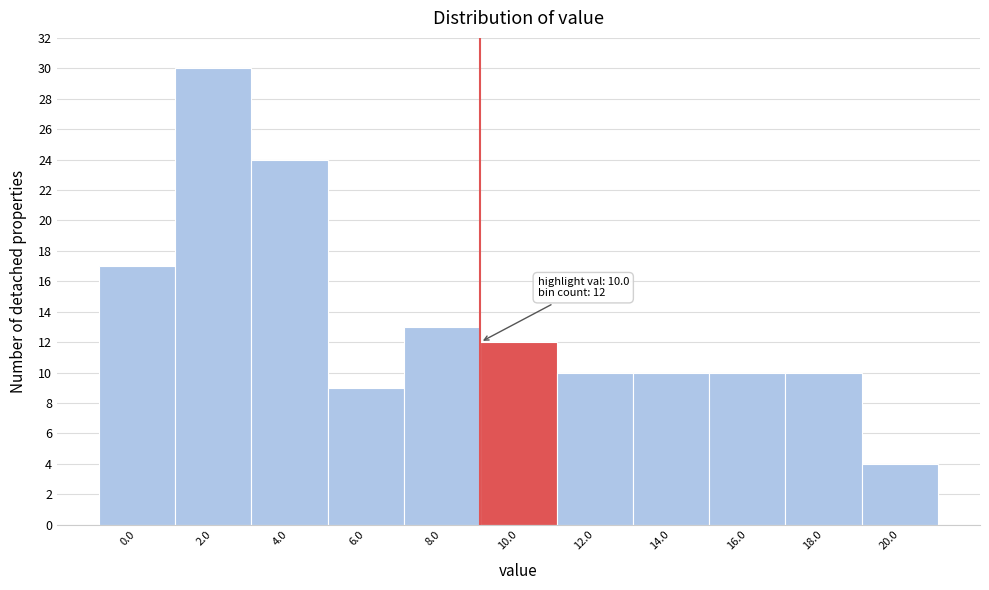

Reading left to right, what are all the values shown in this chart?

17	30	24	9	13	12	10	10	10	10	4